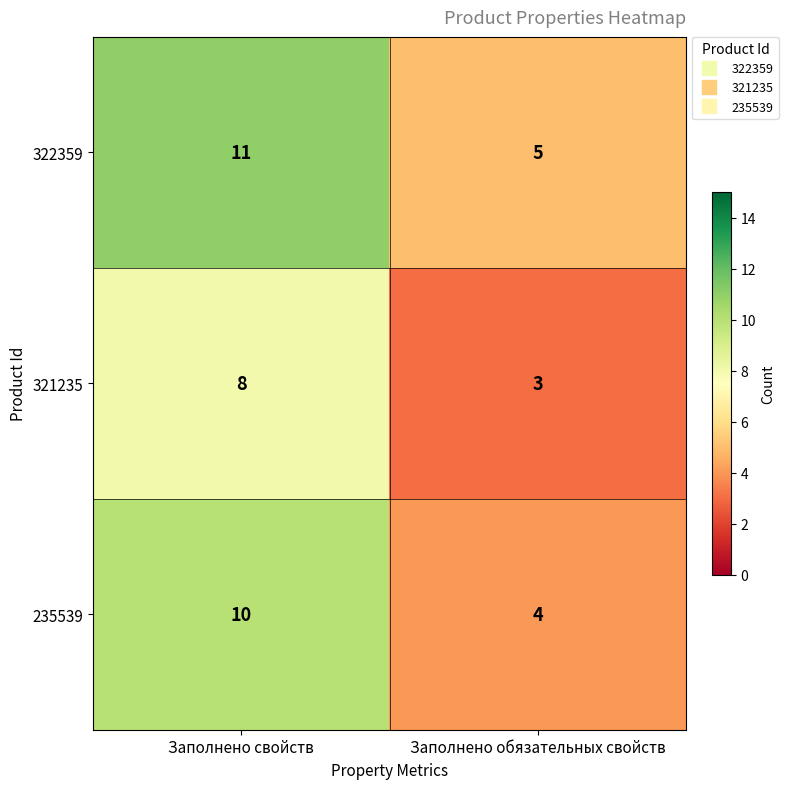

Reading left to right, list all the values displayed in this chart.

322359: Заполнено свойств=11	Заполнено обязательных свойств=5
321235: Заполнено свойств=8	Заполнено обязательных свойств=3
235539: Заполнено свойств=10	Заполнено обязательных свойств=4